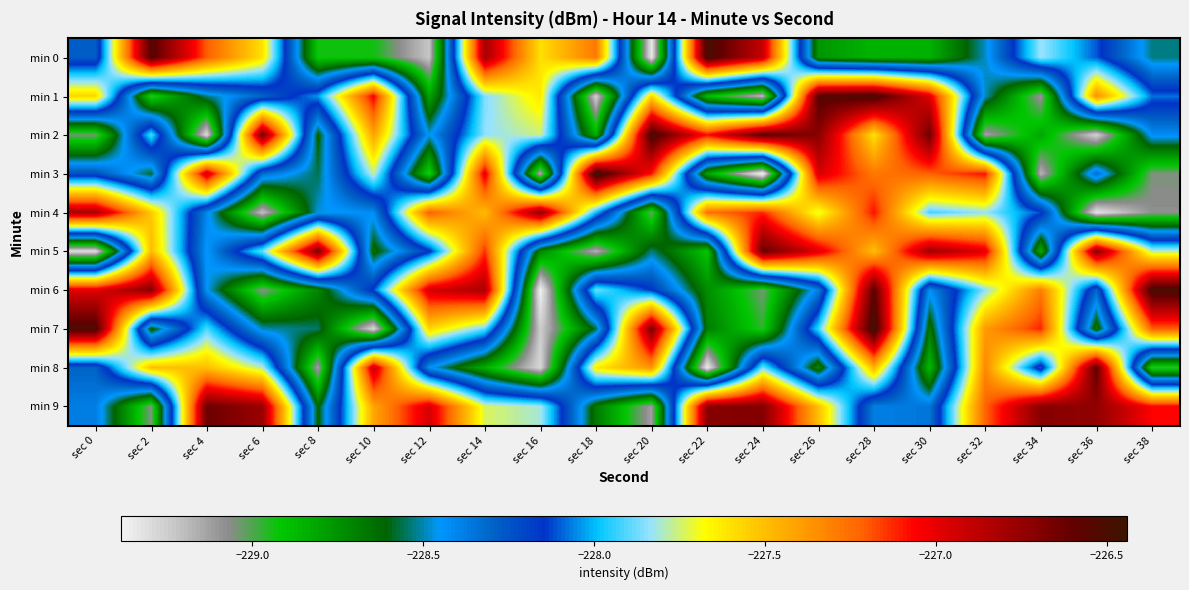

At sec 6, list the series in order from smallest to largest.

min 4, min 6, min 7, min 3, min 1, min 5, min 8, min 0, min 9, min 2